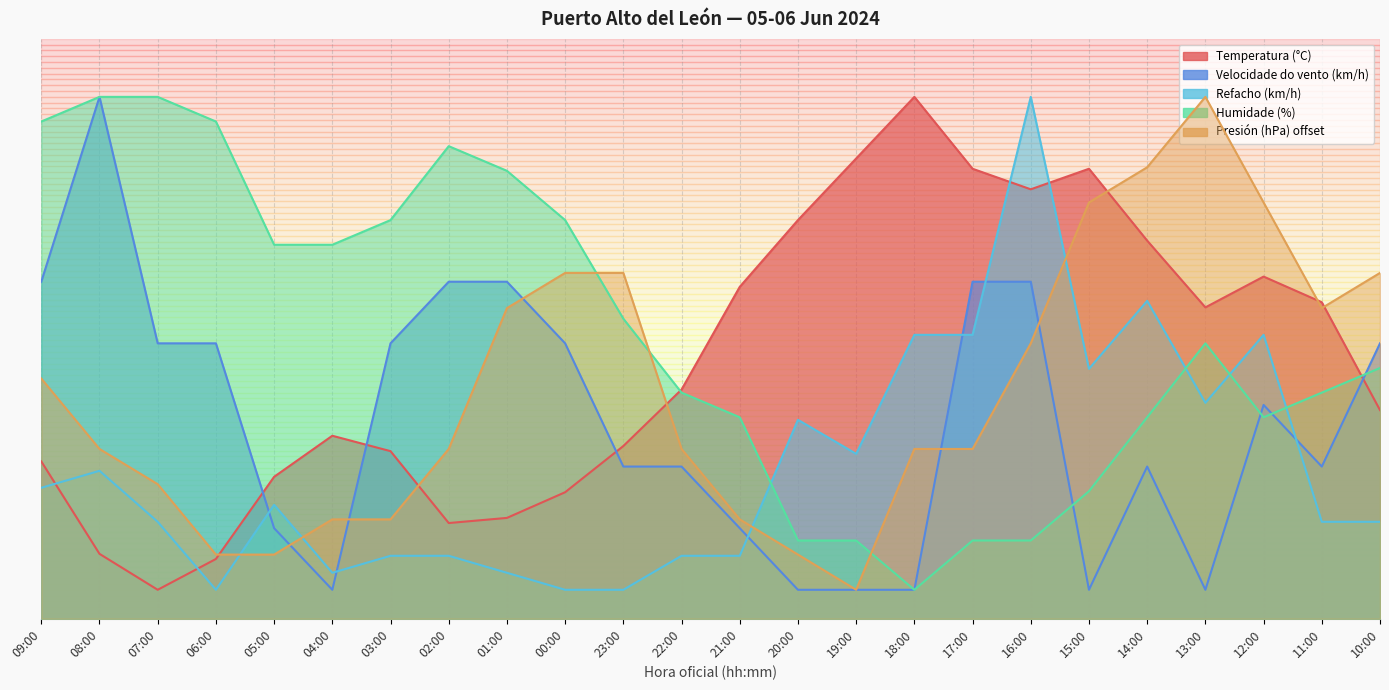

Count the number of categories in the chart.

24